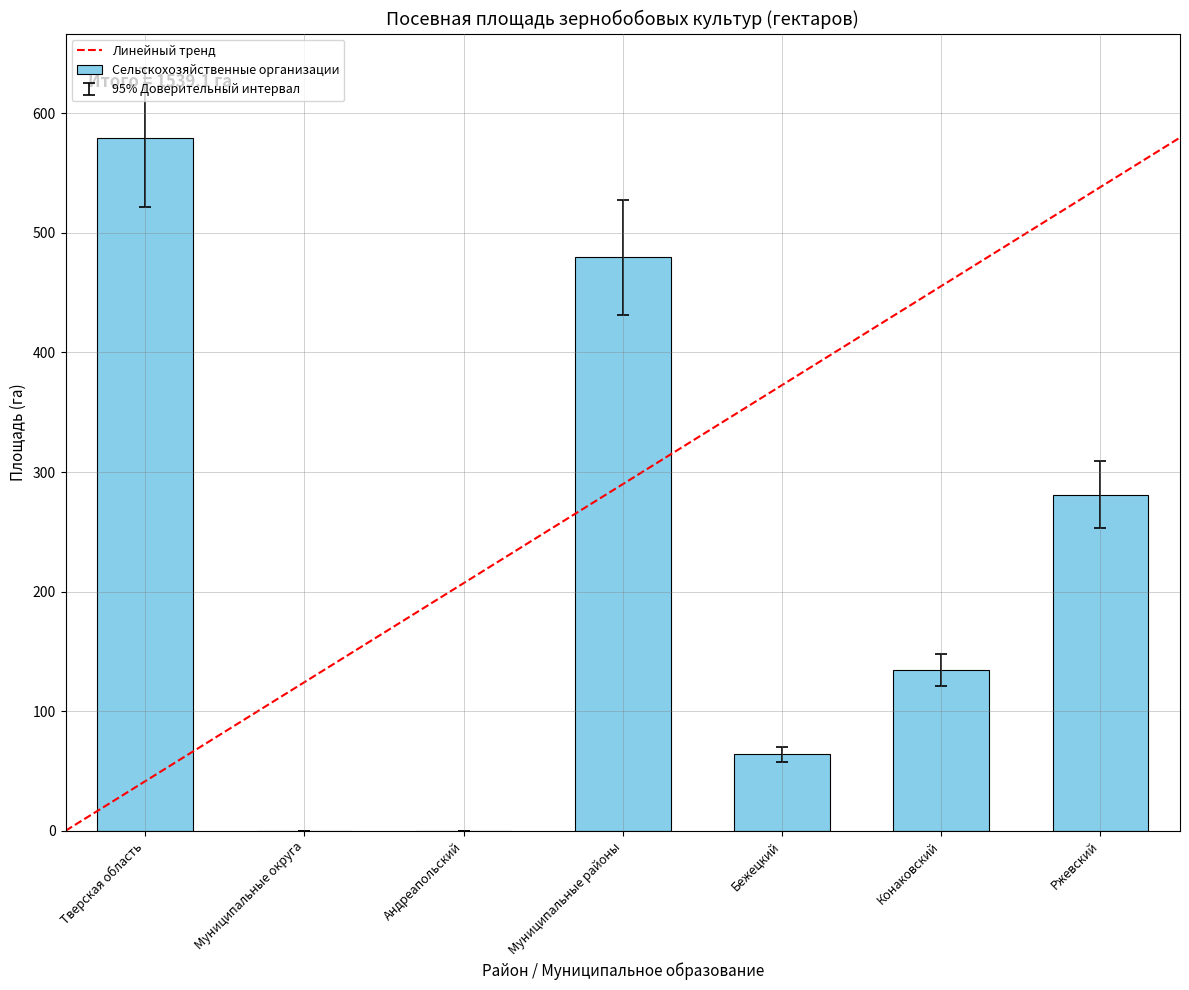

Does the chart contain stacked bars?

No